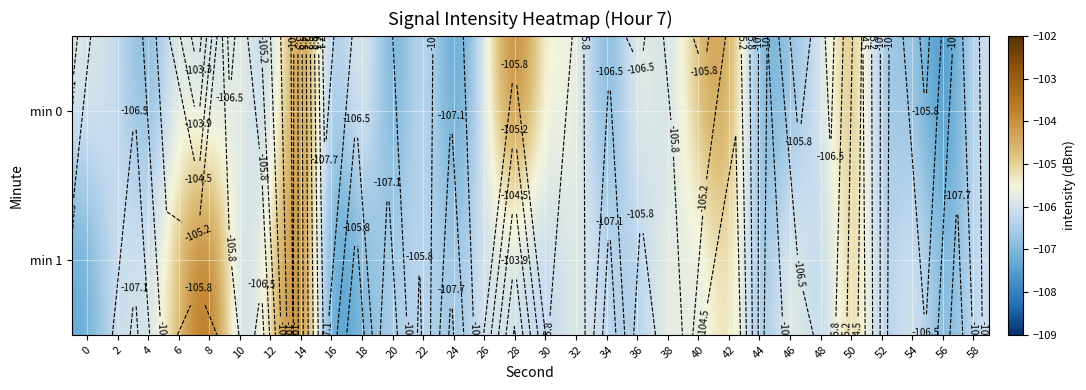

What is the difference between the highest and lowest values at 30?

0.5